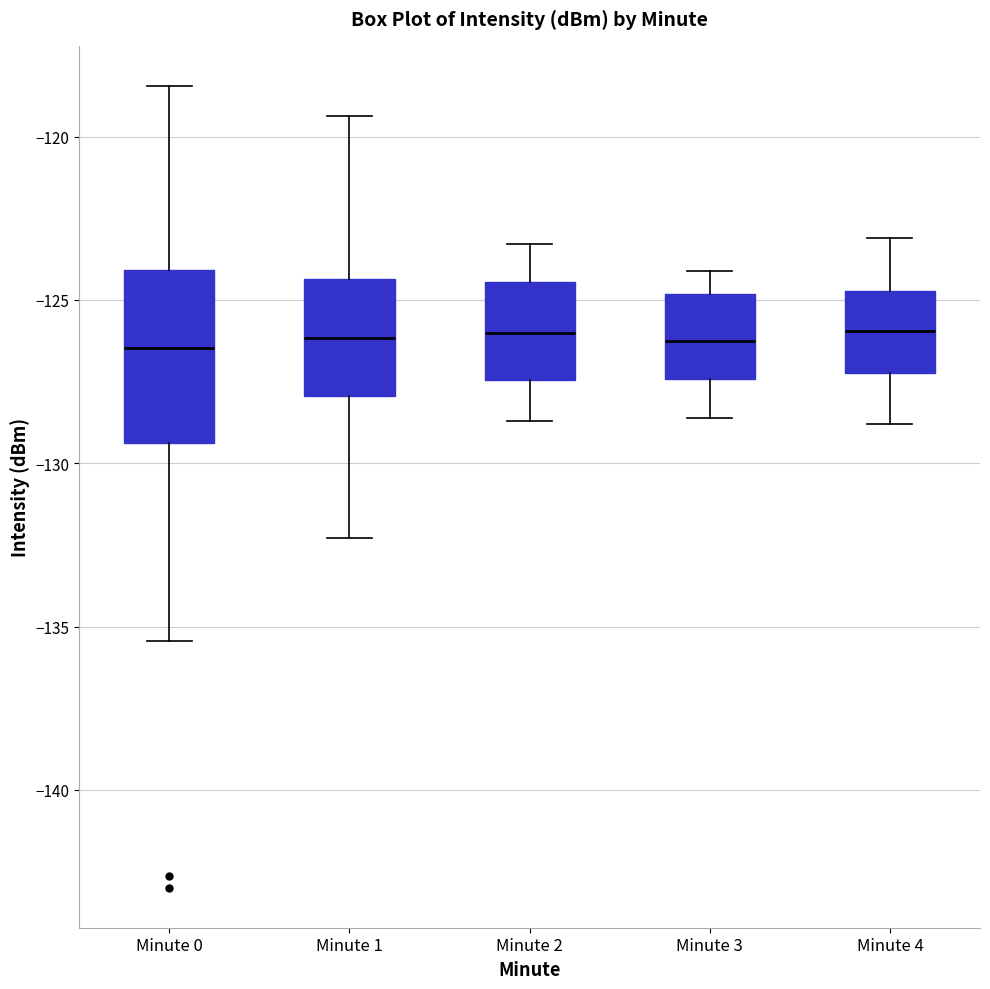

Where does the lower whisker of the box for Minute 2 end on the y-axis? The values are not printed on the chart, so give them approximately, as read against the axis.

-128.5